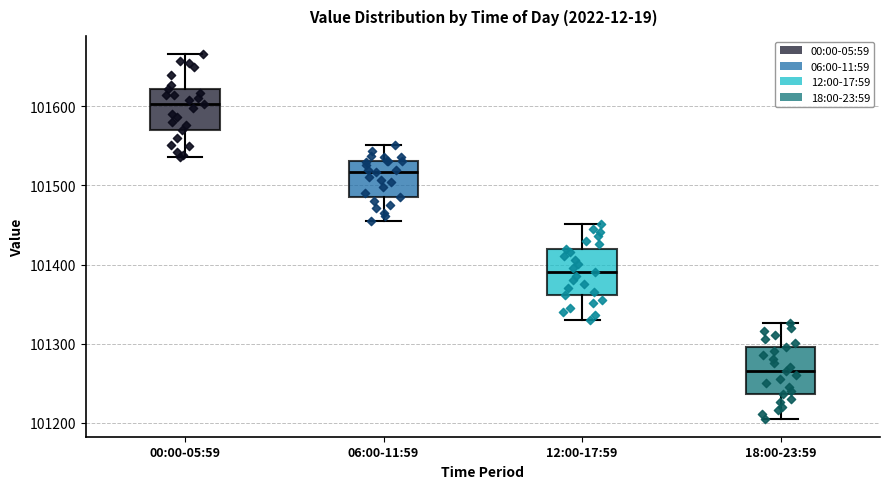

Reading left to right, transcribe this box plot: for each box, give where its median line is, the range the box spans, and where its two whiskers end, as read against the y-axis. The values are not printed on the chart, so give them approximately, as read against the axis.

00:00-05:59: median 101600, box 101570 to 101620, whiskers 101540 to 101670
06:00-11:59: median 101520, box 101490 to 101530, whiskers 101460 to 101550
12:00-17:59: median 101390, box 101360 to 101420, whiskers 101330 to 101450
18:00-23:59: median 101270, box 101240 to 101300, whiskers 101210 to 101330